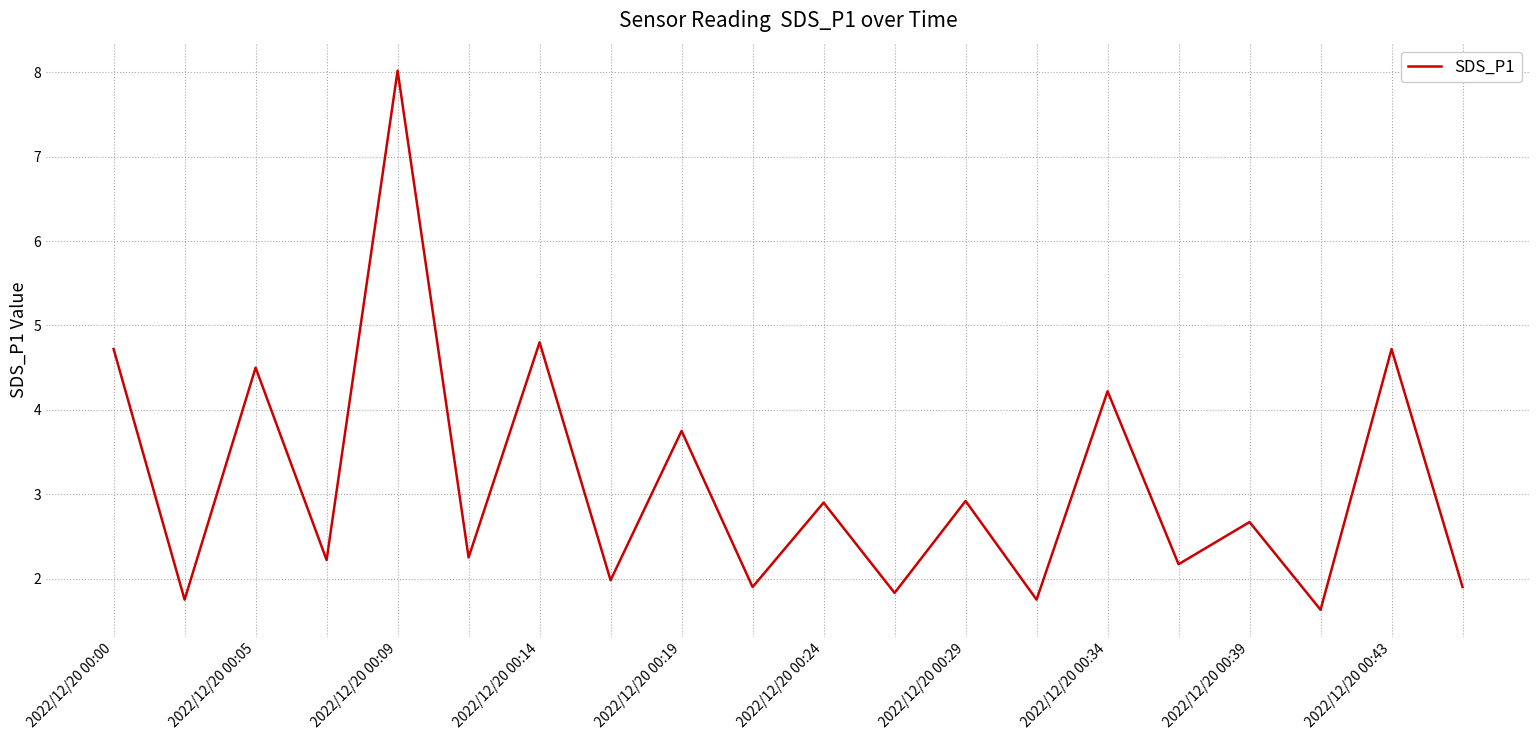

What is the maximum value shown in the chart?

8.0